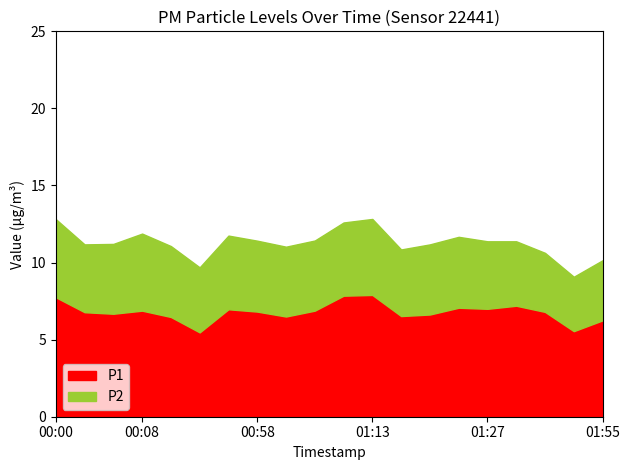

How many lines are shown in the chart?

2